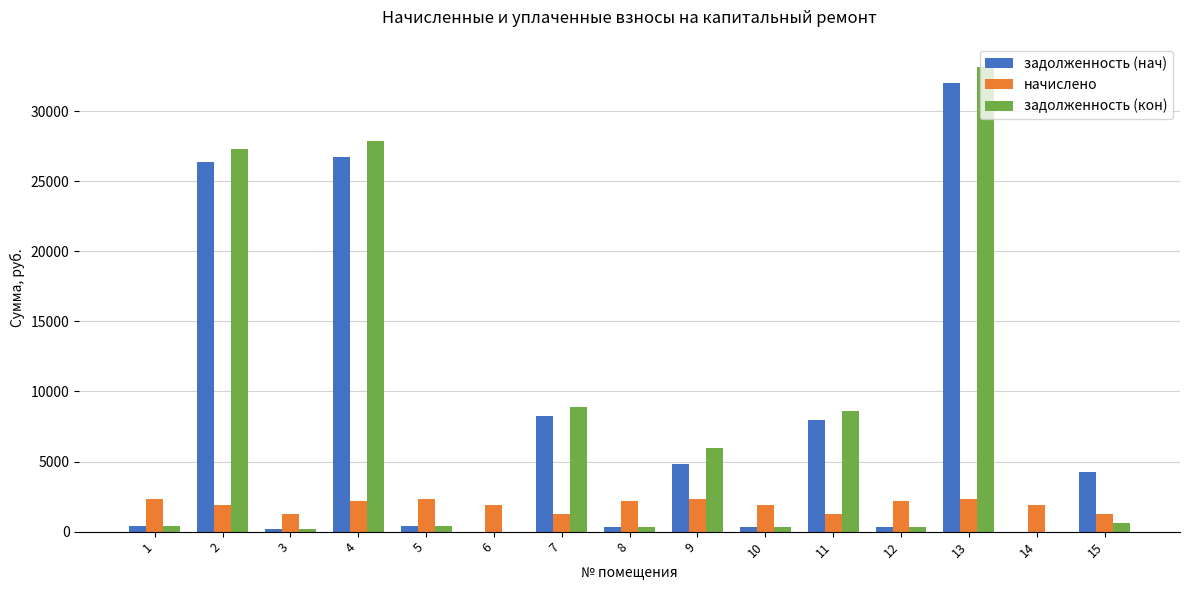

What is the maximum value for начислено?

2351.6